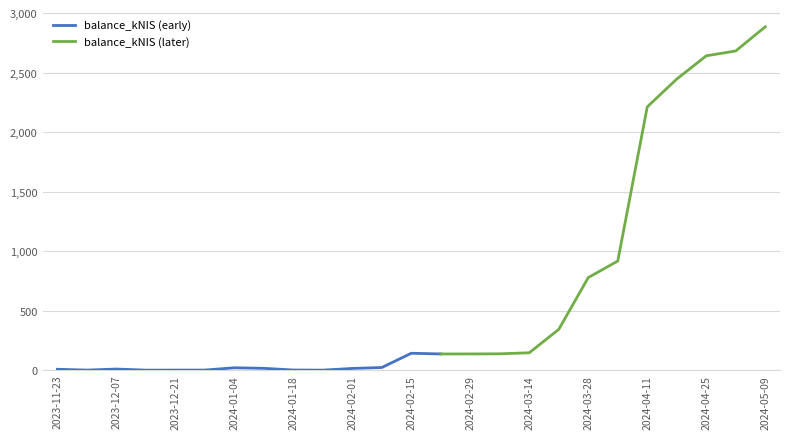

How many data points are above 135?

13